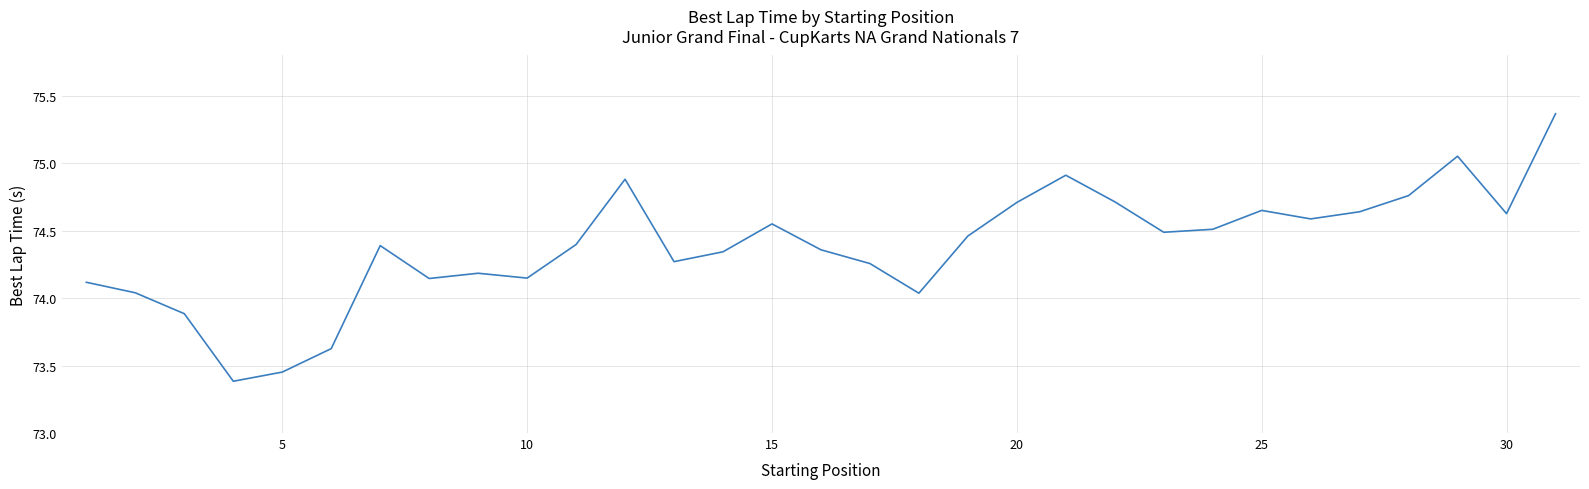

What is the sum of all values?

2306.0